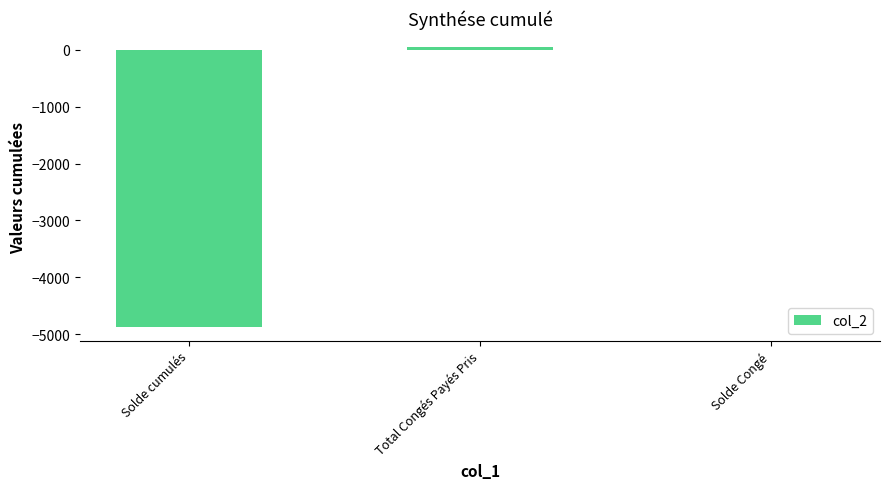

What is the sum of all values?

-4813.3